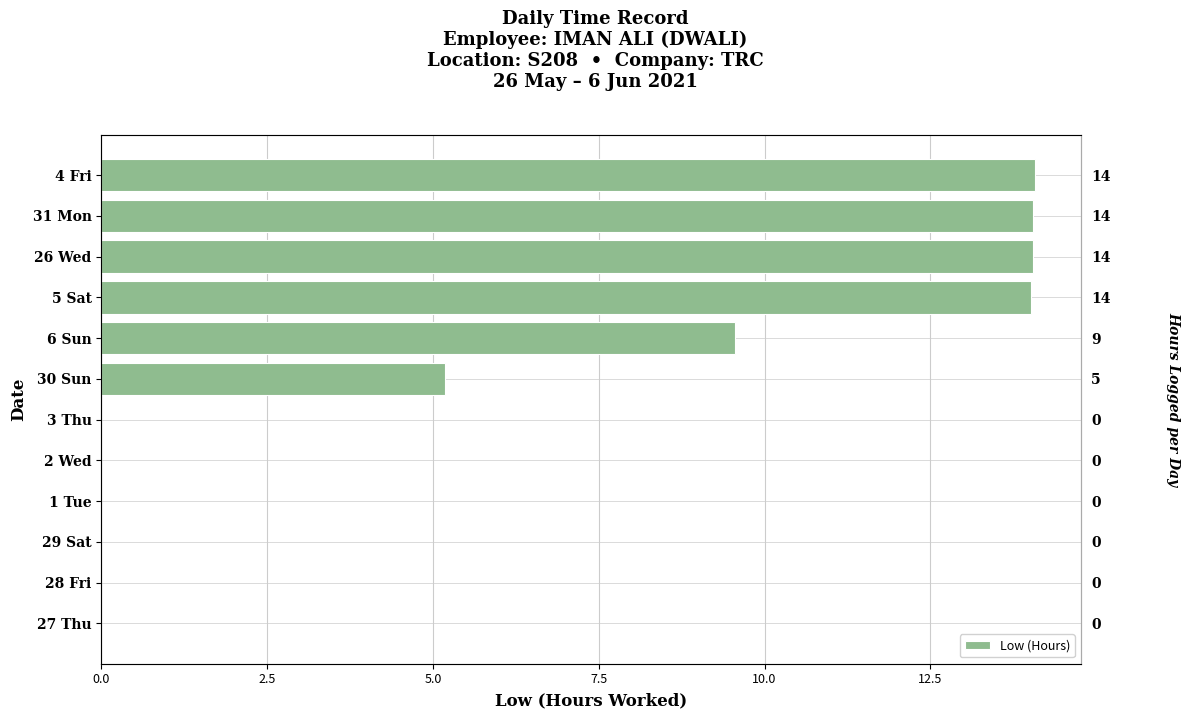

Reading left to right, list all the values displayed in this chart.

0.0	0.0	0.0	0.0	0.0	0.0	5.2	9.6	14.0	14.1	14.1	14.1